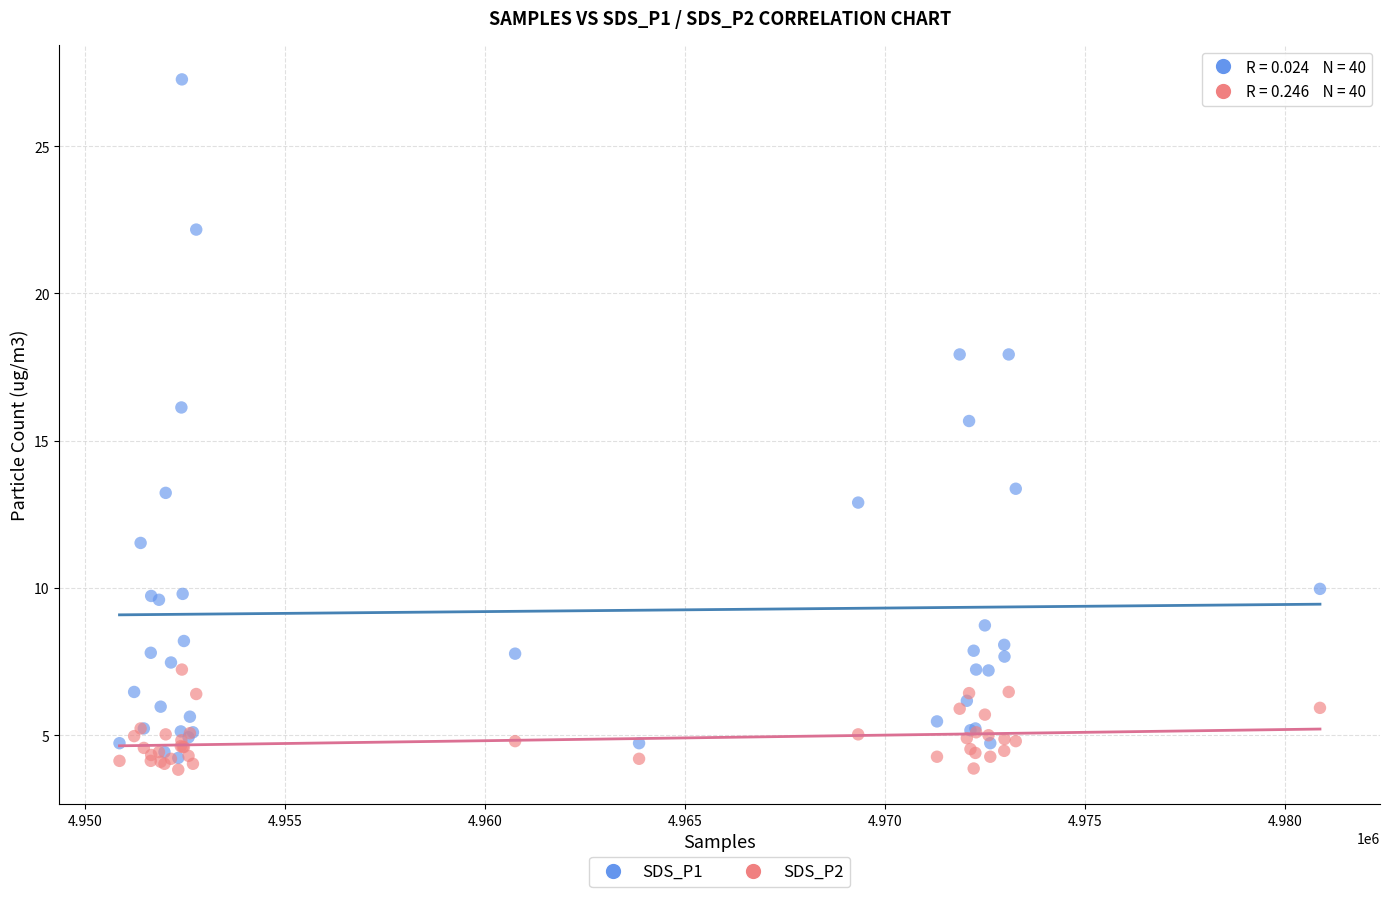

Across all series, what Y value is closest to 15?

15.7